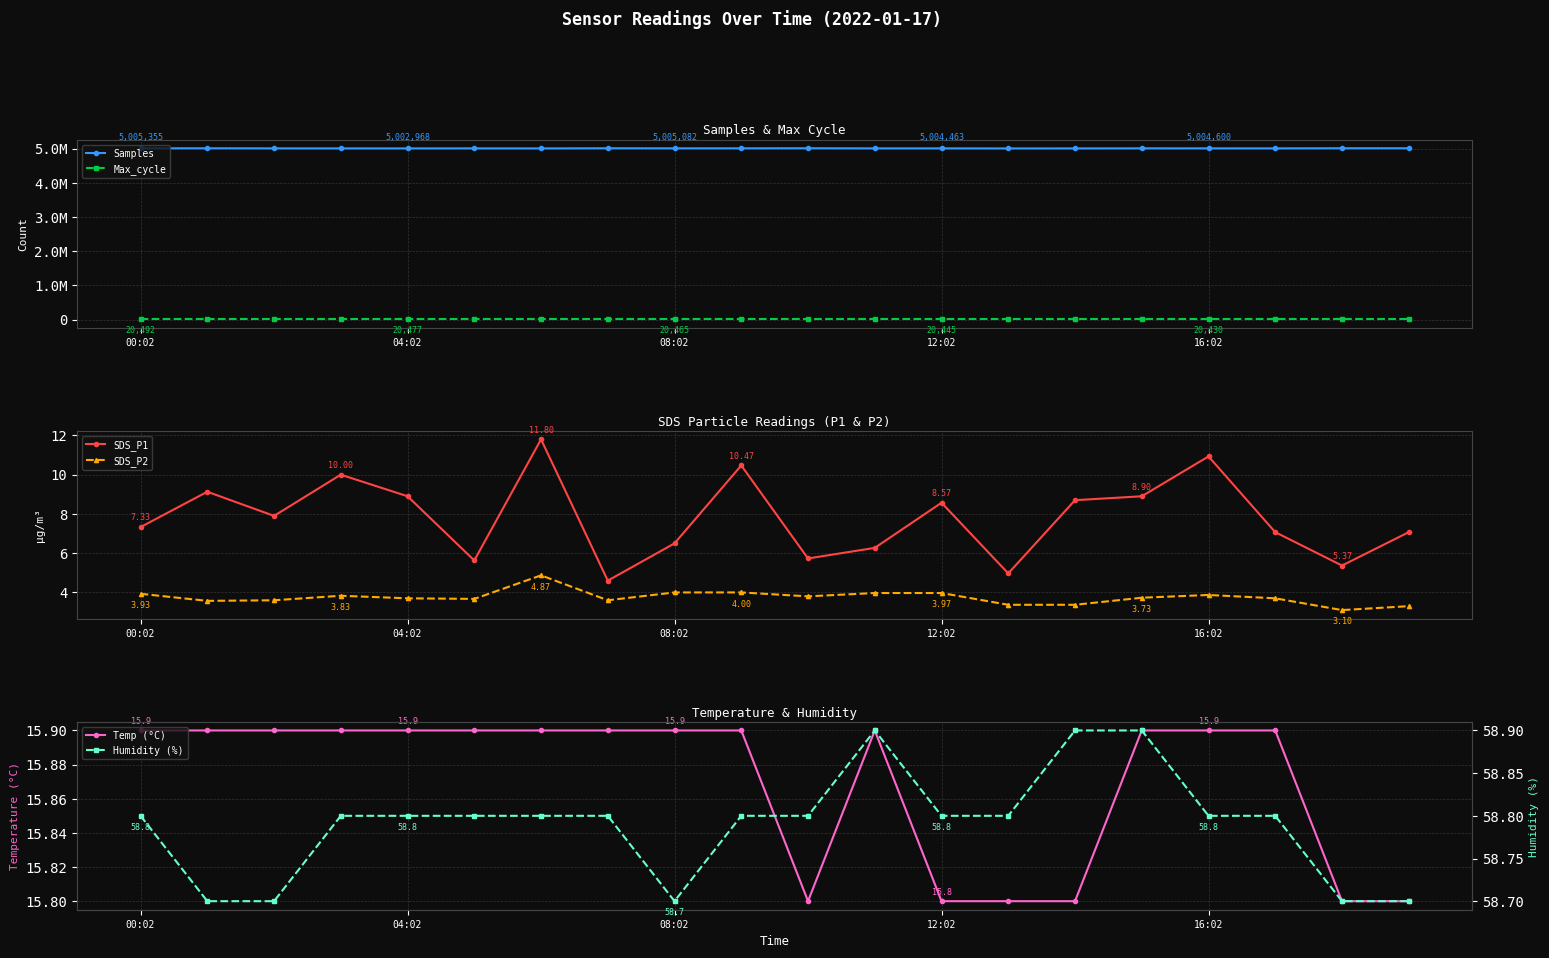

Reading left to right, transcribe all the data shown in this chart.

Samples: 5005355.0	5006970.0	5004354.0	5003277.0	5002968.0	5004282.0	5002779.0	5007173.0	5005082.0	5005510.0	5007554.0	5004059.0	5004463.0	5002437.0	5003034.0	5005014.0	5004600.0	5004172.0	5007338.0	5007194.0
Max_cycle: 20492.0	20500.0	20444.0	20448.0	20477.0	20464.0	20480.0	20489.0	20465.0	20975.0	20426.0	20569.0	20445.0	20433.0	20488.0	20472.0	20430.0	20476.0	20476.0	20532.0
SDS_P1: 7.3	9.1	7.9	10.0	8.9	5.6	11.8	4.6	6.5	10.5	5.7	6.3	8.6	5.0	8.7	8.9	10.9	7.1	5.4	7.1
SDS_P2: 3.9	3.6	3.6	3.8	3.7	3.7	4.9	3.6	4.0	4.0	3.8	4.0	4.0	3.4	3.4	3.7	3.9	3.7	3.1	3.3
Temp (°C): 15.9	15.9	15.9	15.9	15.9	15.9	15.9	15.9	15.9	15.9	15.8	15.9	15.8	15.8	15.8	15.9	15.9	15.9	15.8	15.8
Humidity (%): 58.8	58.7	58.7	58.8	58.8	58.8	58.8	58.8	58.7	58.8	58.8	58.9	58.8	58.8	58.9	58.9	58.8	58.8	58.7	58.7